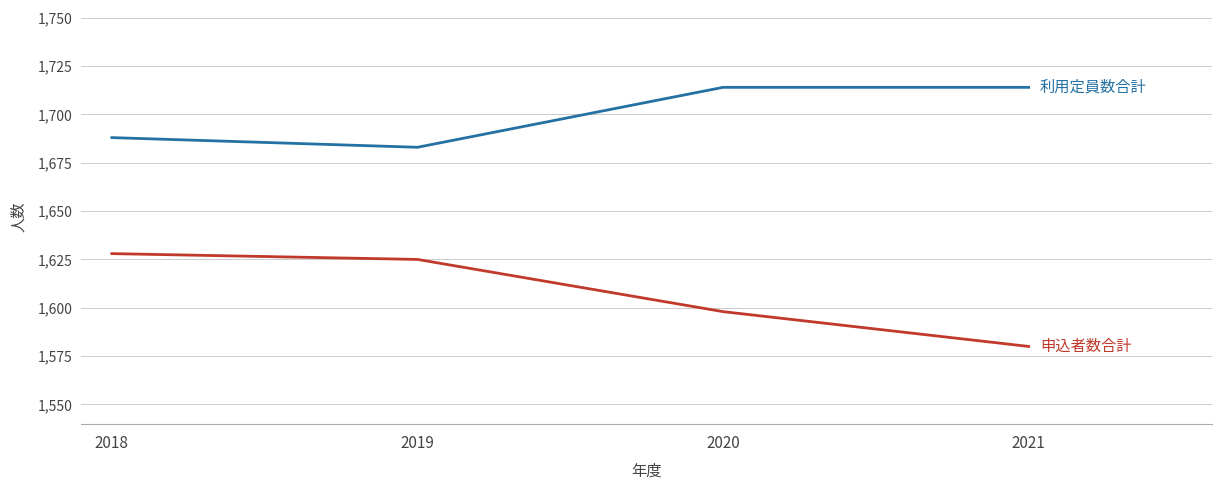

What is the total value across all series at 2018?

3316